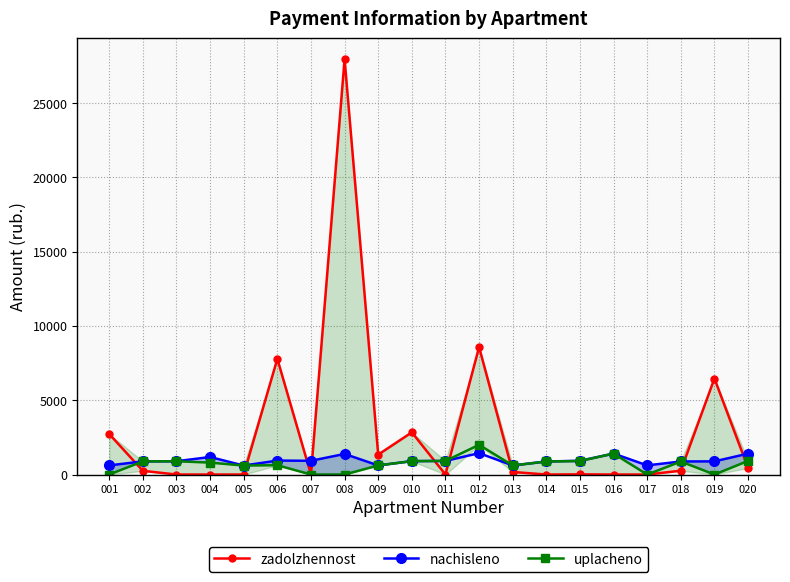

What is the difference between the maximum and minimum values in the uplacheno series?

2000.0